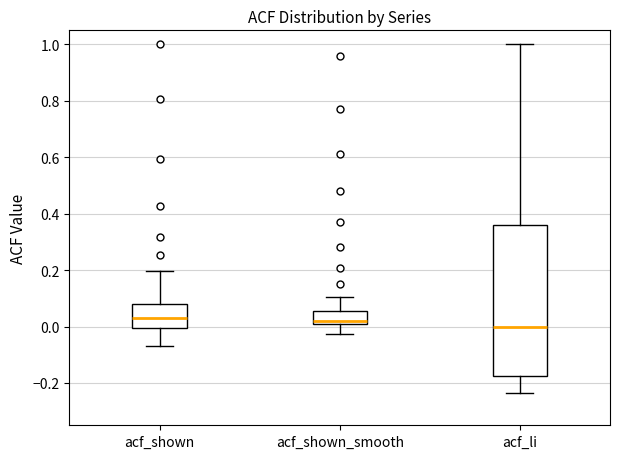

Which box has the lowest median line?

acf_li